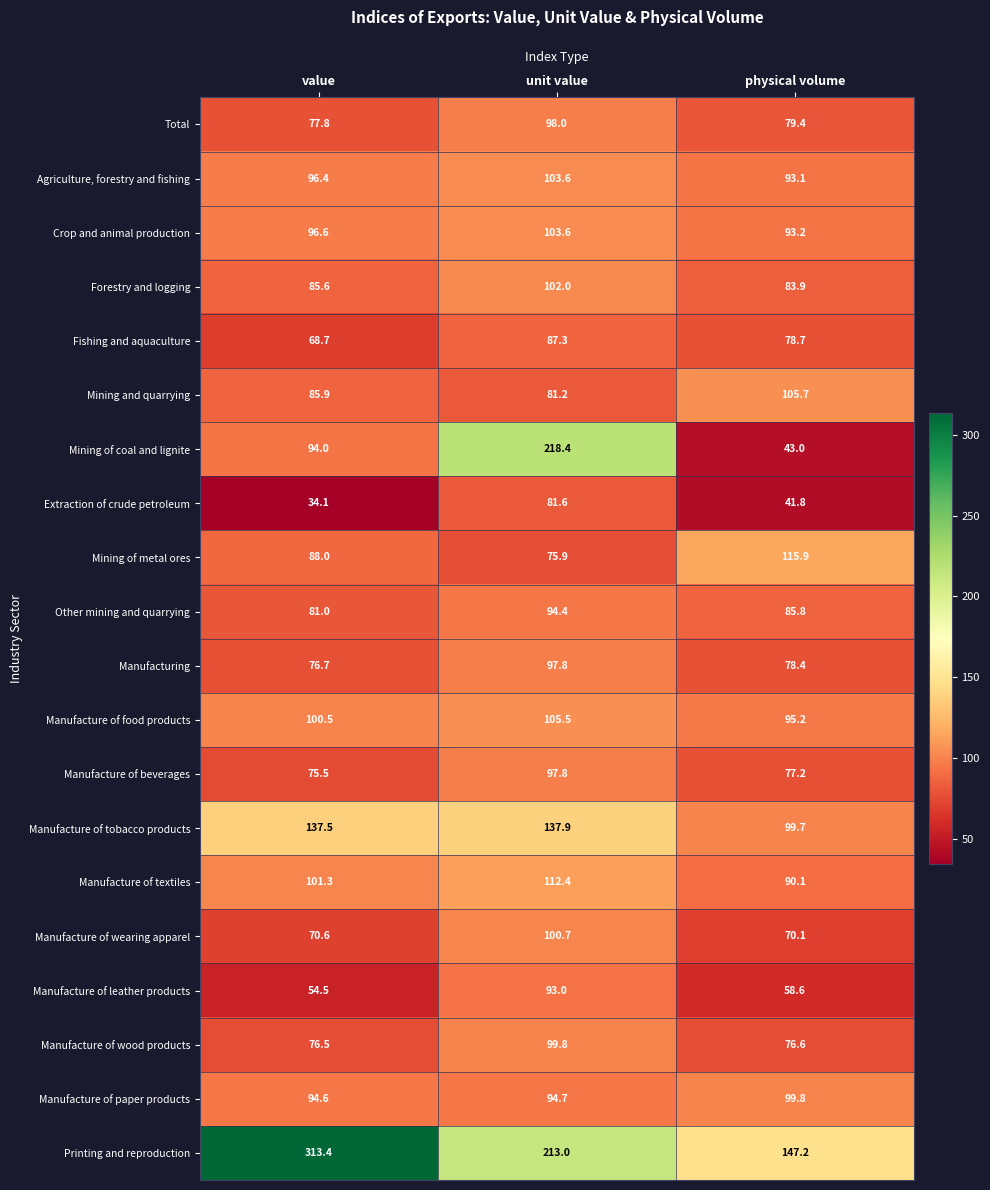

The value of Other mining and quarrying at value is 37.5. True or false?

False